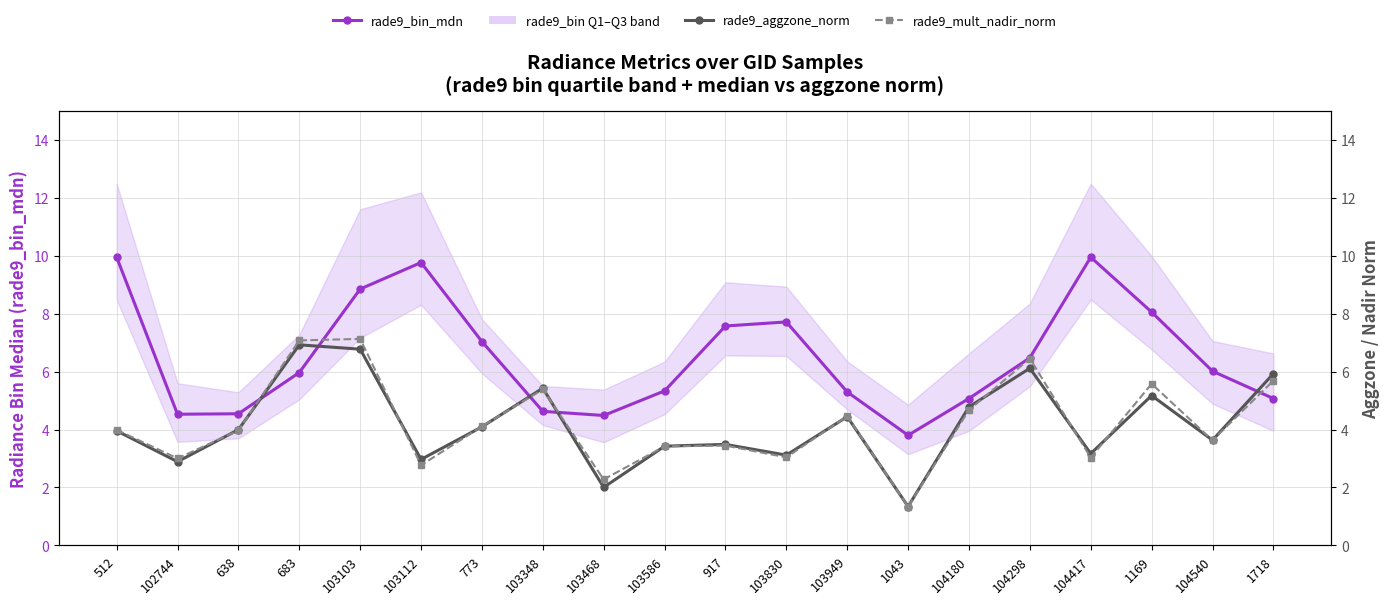

Reading left to right, list all the values displayed in this chart.

rade9_bin_mdn: 512=10.0	102744=4.5	638=4.5	683=6.0	103103=8.9	103112=9.8	773=7.0	103348=4.6	103468=4.5	103586=5.3	917=7.6	103830=7.7	103949=5.3	1043=3.8	104180=5.1	104298=6.5	104417=10.0	1169=8.1	104540=6.0	1718=5.1
rade9_aggzone_norm: 512=4.0	102744=2.9	638=4.0	683=6.9	103103=6.8	103112=3.0	773=4.1	103348=5.4	103468=2.0	103586=3.4	917=3.5	103830=3.1	103949=4.4	1043=1.3	104180=4.8	104298=6.1	104417=3.2	1169=5.2	104540=3.6	1718=5.9
rade9_mult_nadir_norm: 512=4.0	102744=3.0	638=4.0	683=7.1	103103=7.1	103112=2.8	773=4.1	103348=5.4	103468=2.3	103586=3.4	917=3.4	103830=3.0	103949=4.5	1043=1.3	104180=4.7	104298=6.5	104417=3.0	1169=5.6	104540=3.6	1718=5.7